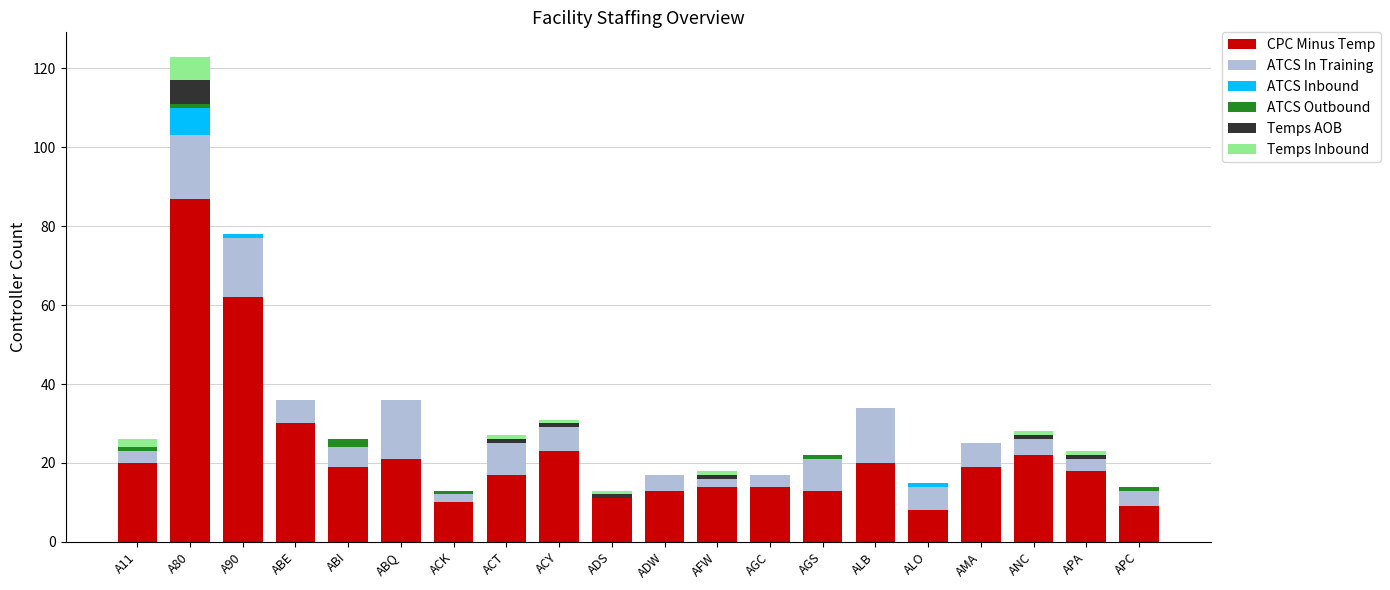

At which category is the sum across all series the highest?

A80